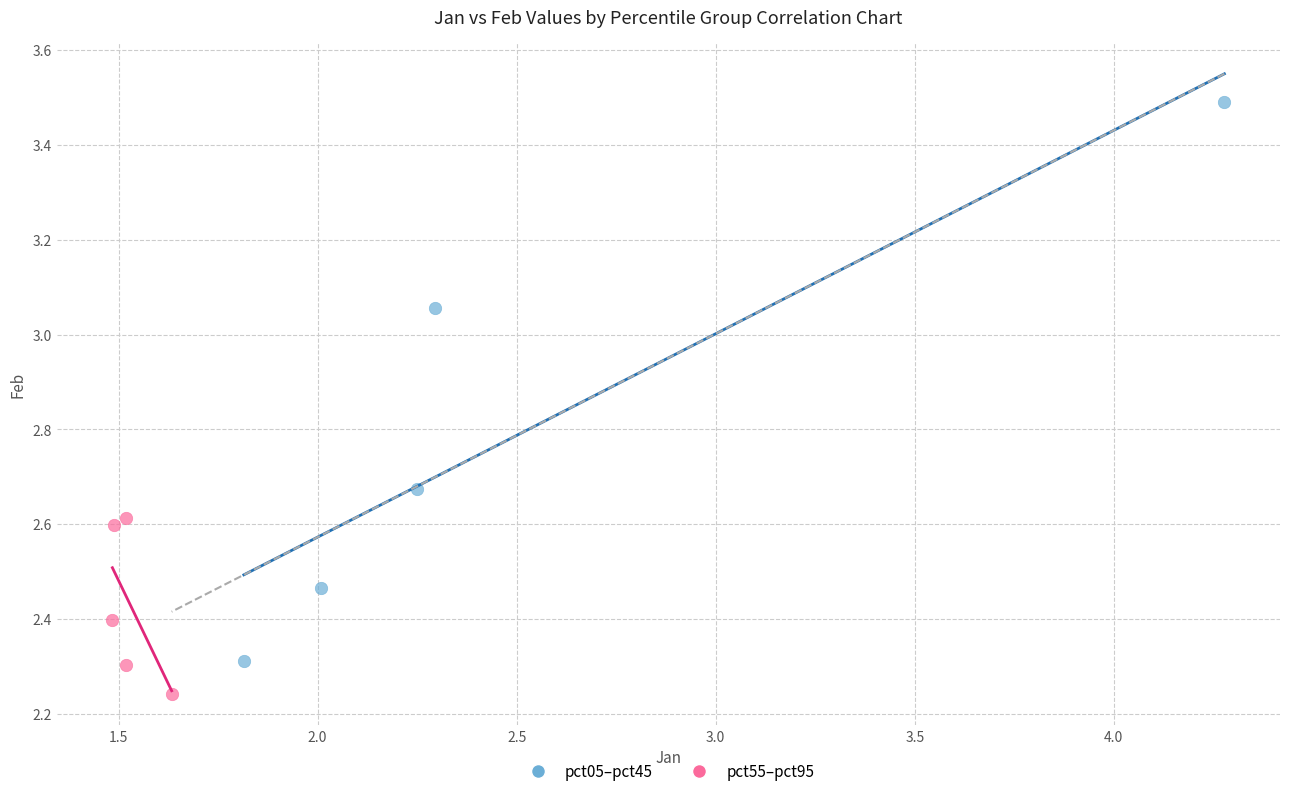

Which series contains the lowest Y value?

pct55–pct95